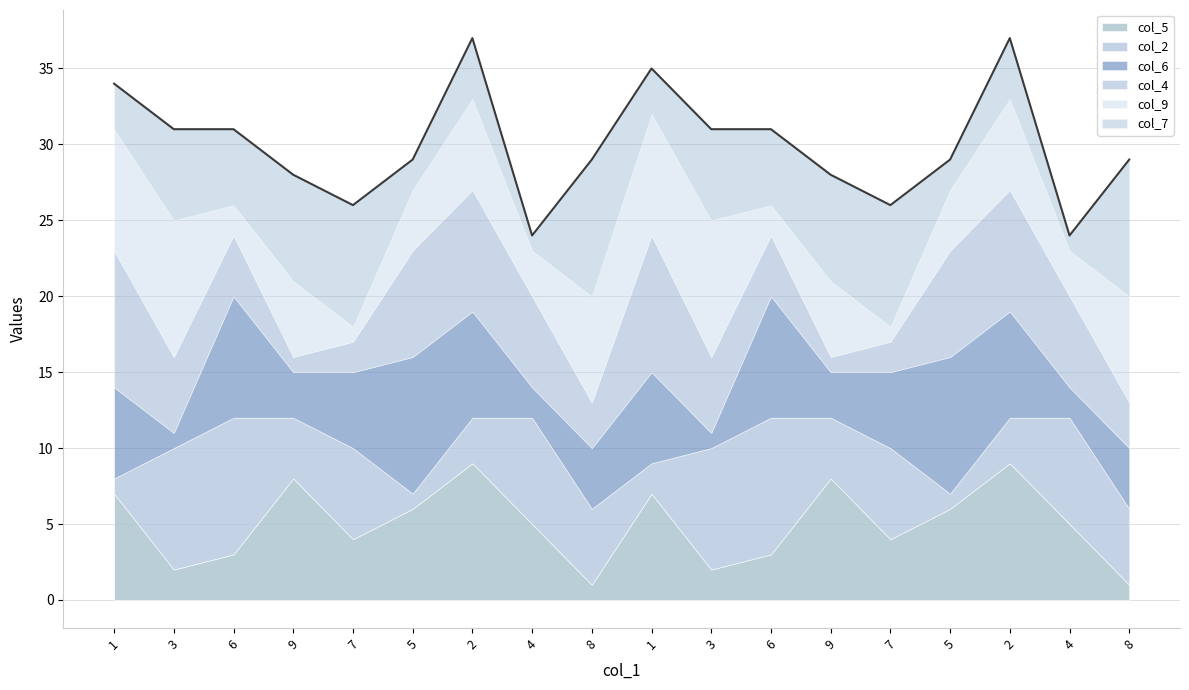

How many values in the col_9 series exceed 5?

8